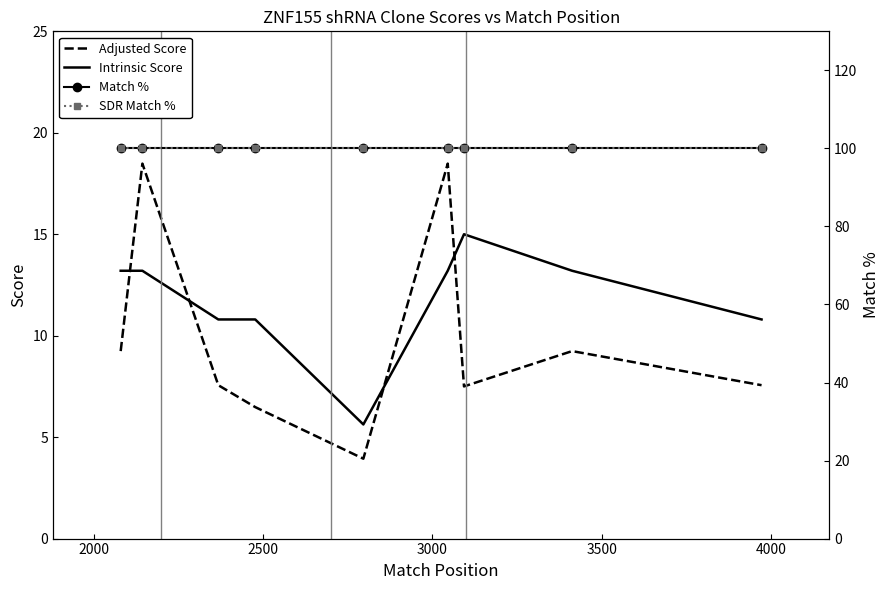

Which series has the widest spread of values?

Adjusted Score